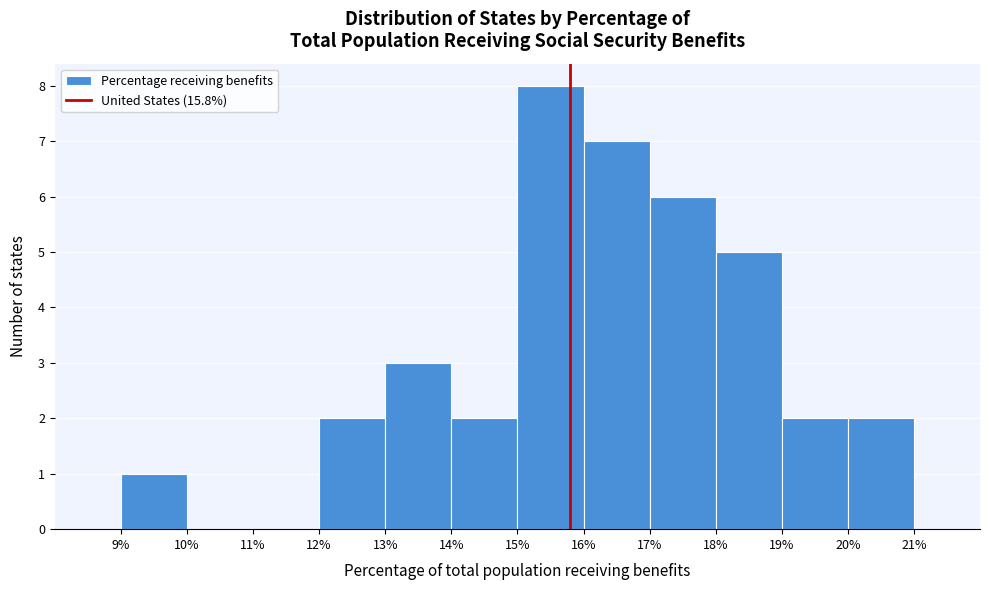

Reading left to right, list every bar in this chart as the range it spans on the x-axis followed by its height. The values are not printed on the chart, so give them approximately, as read against the axis.

9% to 10%: 1
10% to 11%: 0
11% to 12%: 0
12% to 13%: 2
13% to 14%: 3
14% to 15%: 2
15% to 16%: 8
16% to 17%: 7
17% to 18%: 6
18% to 19%: 5
19% to 20%: 2
20% to 21%: 2